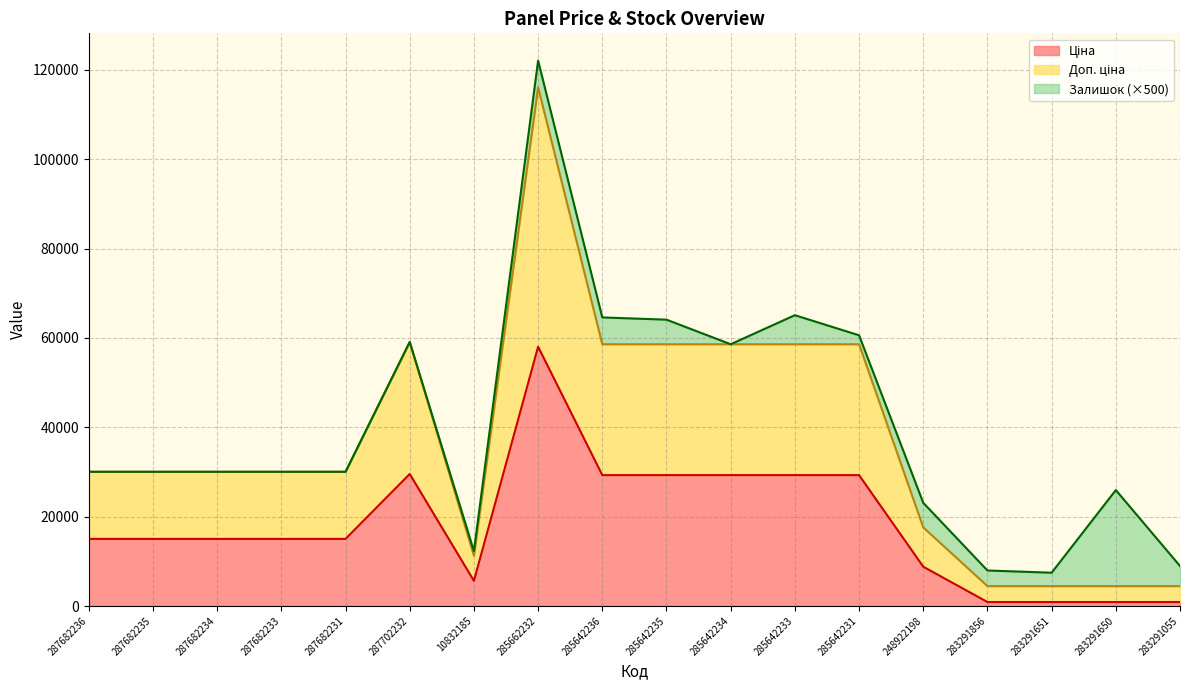

List the labels in order of Доп. ціна value, smallest first.

283291856, 283291651, 283291650, 283291055, 10832185, 248922198, 287682236, 287682235, 287682234, 287682233, 287682231, 285642236, 285642235, 285642234, 285642233, 285642231, 287702232, 285662232